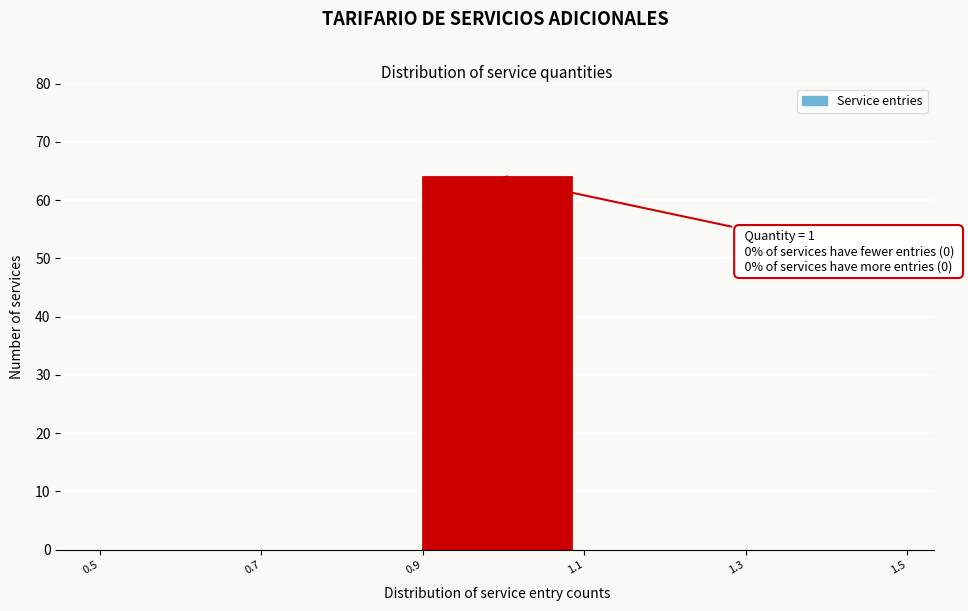

Which range on the x-axis has the tallest bar?

0.9 to 1.1